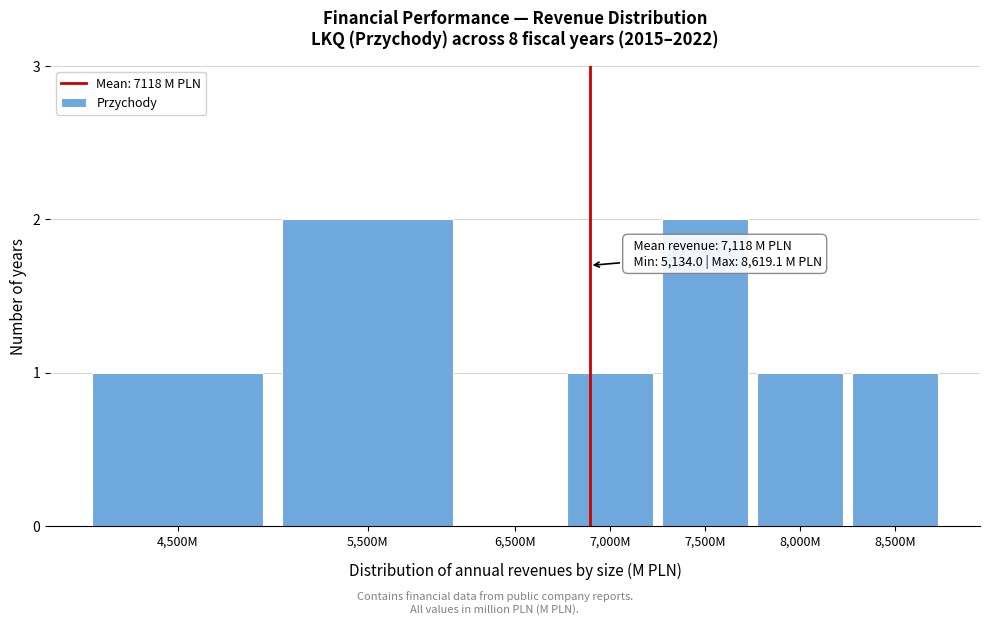

Reading left to right, what are all the values shown in this chart?

4,500M=1	5,500M=2	6,500M=0	7,000M=1	7,500M=2	8,000M=1	8,500M=1